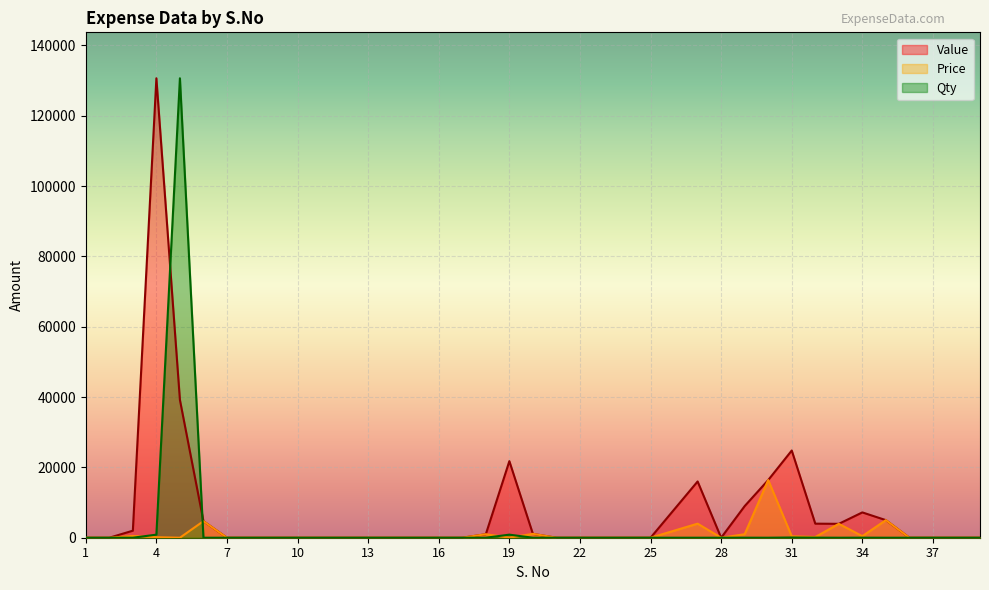

The value of Price at 19 is 25.0. True or false?

True